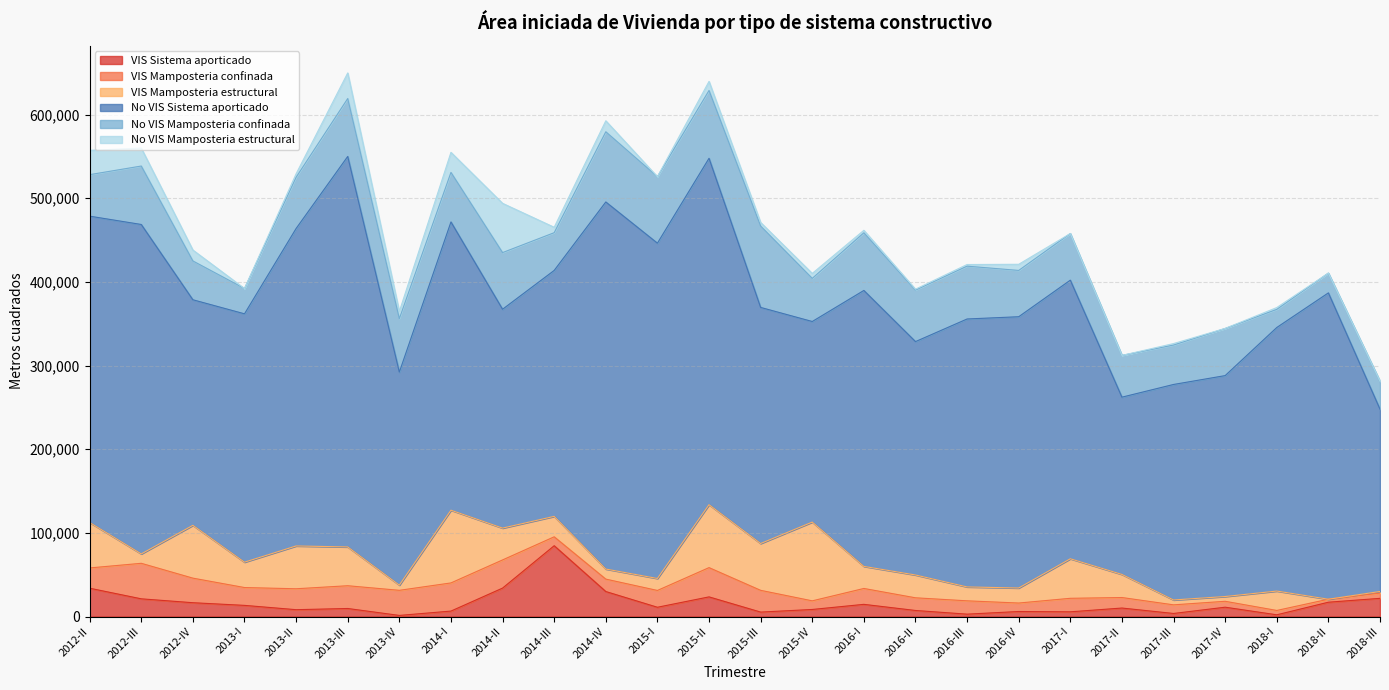

How many data points in VIS Sistema aporticado are above 11062?

12